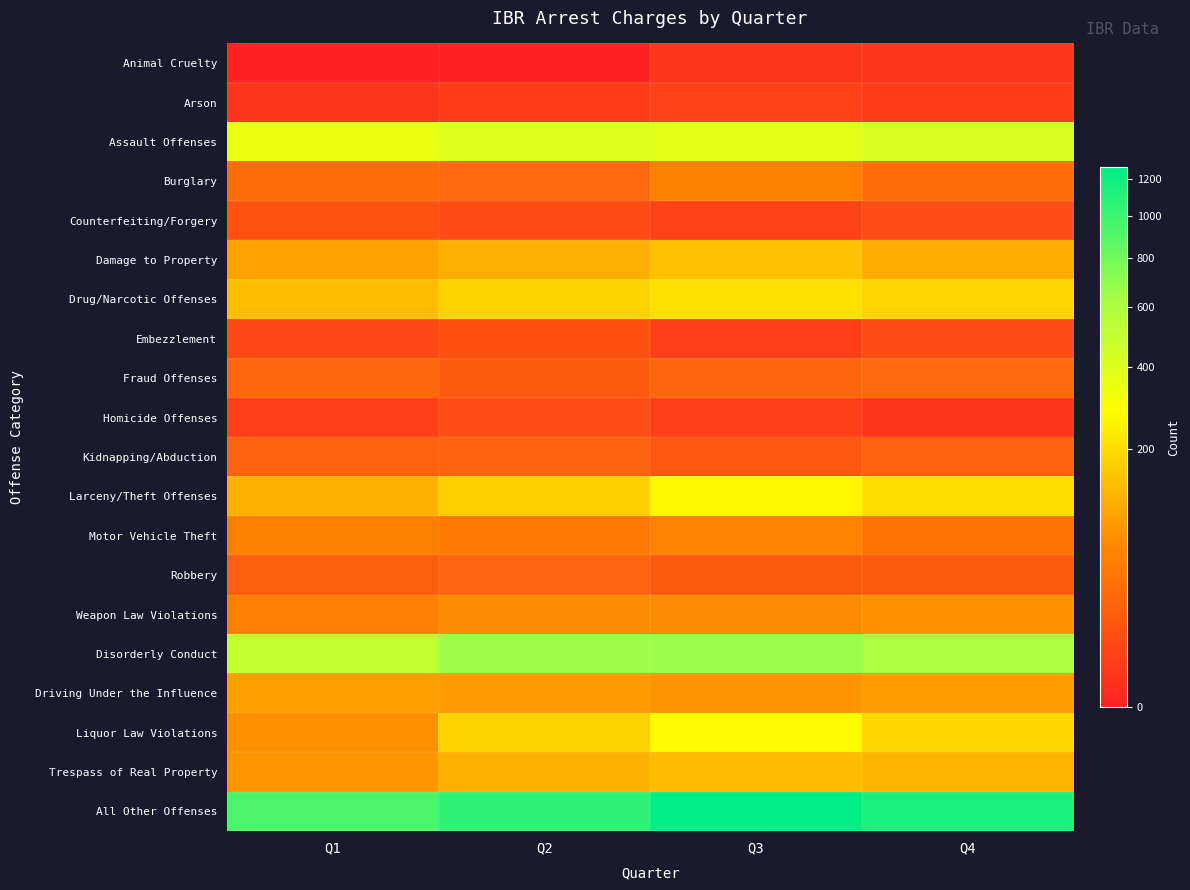

Reading left to right, extract all data points from this chart.

Animal Cruelty: Q1=0	Q2=0	Q3=1	Q4=1
Arson: Q1=1	Q2=2	Q3=4	Q4=2
Assault Offenses: Q1=345	Q2=394	Q3=373	Q4=418
Burglary: Q1=29	Q2=25	Q3=51	Q4=30
Counterfeiting/Forgery: Q1=10	Q2=7	Q3=4	Q4=8
Damage to Property: Q1=95	Q2=113	Q3=146	Q4=108
Drug/Narcotic Offenses: Q1=139	Q2=180	Q3=210	Q4=182
Embezzlement: Q1=6	Q2=9	Q3=3	Q4=7
Fraud Offenses: Q1=24	Q2=14	Q3=23	Q4=25
Homicide Offenses: Q1=3	Q2=8	Q3=3	Q4=1
Kidnapping/Abduction: Q1=20	Q2=20	Q3=12	Q4=19
Larceny/Theft Offenses: Q1=117	Q2=172	Q3=261	Q4=202
Motor Vehicle Theft: Q1=50	Q2=41	Q3=54	Q4=36
Robbery: Q1=17	Q2=21	Q3=14	Q4=14
Weapon Law Violations: Q1=49	Q2=66	Q3=67	Q4=74
Disorderly Conduct: Q1=509	Q2=646	Q3=649	Q4=609
Driving Under the Influence: Q1=93	Q2=84	Q3=76	Q4=90
Liquor Law Violations: Q1=74	Q2=178	Q3=270	Q4=187
Trespass of Real Property: Q1=80	Q2=115	Q3=135	Q4=124
All Other Offenses: Q1=940	Q2=1056	Q3=1265	Q4=1135